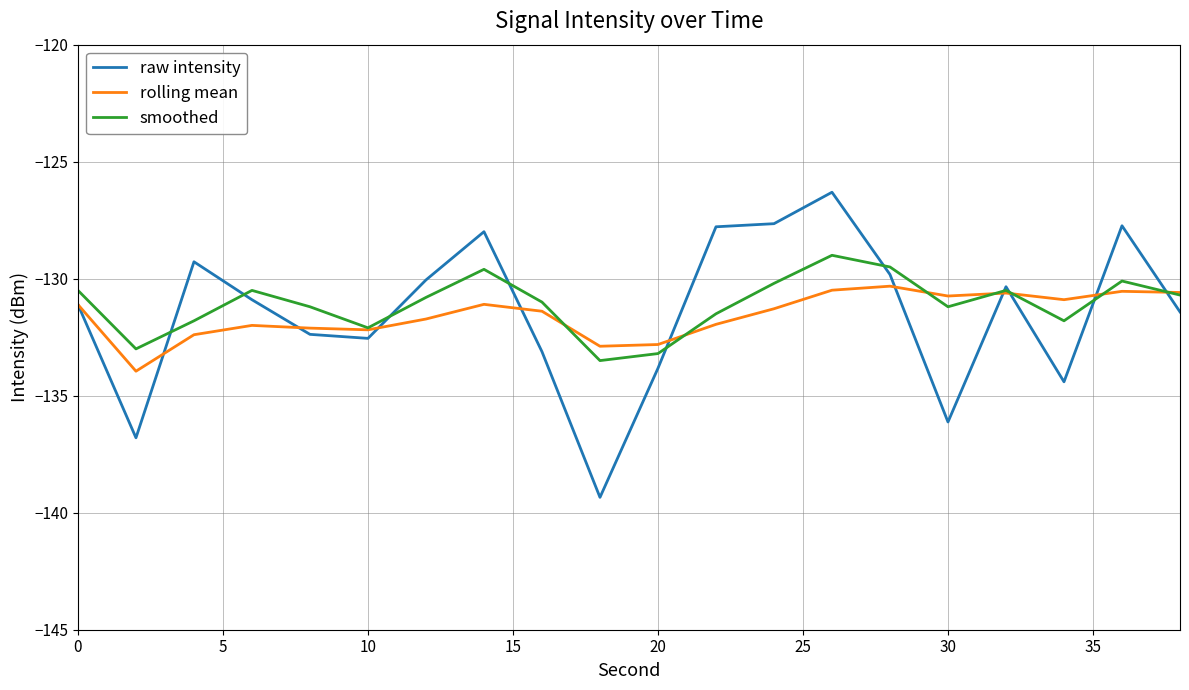

Which series has the largest range (max minus min)?

raw intensity